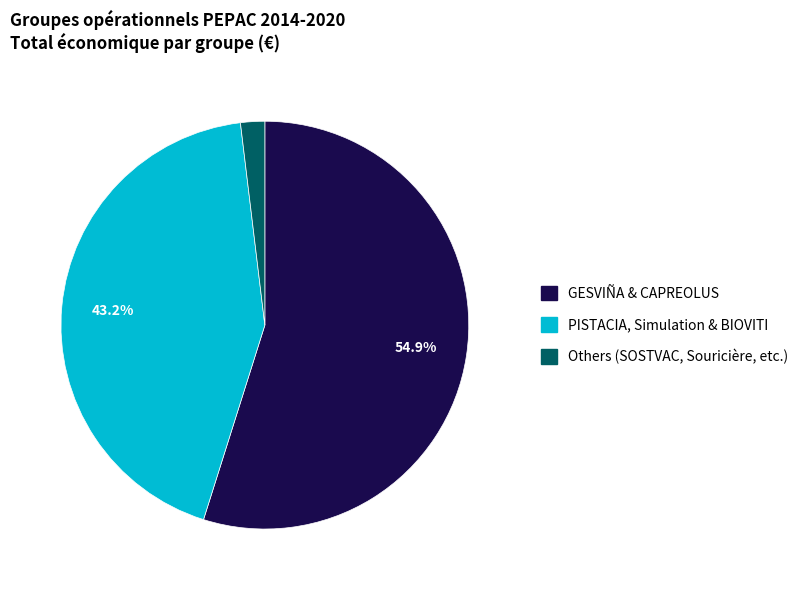

Which slice represents more than half of the pie?

GESVIÑA & CAPREOLUS